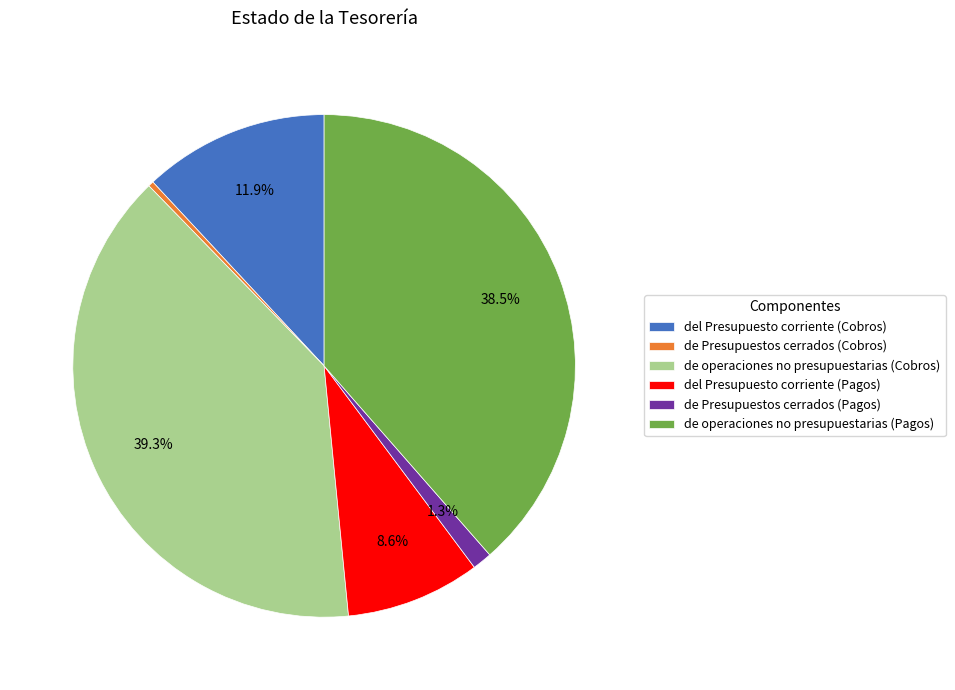

Does del Presupuesto corriente (Cobros) represent more than half of the total?

No